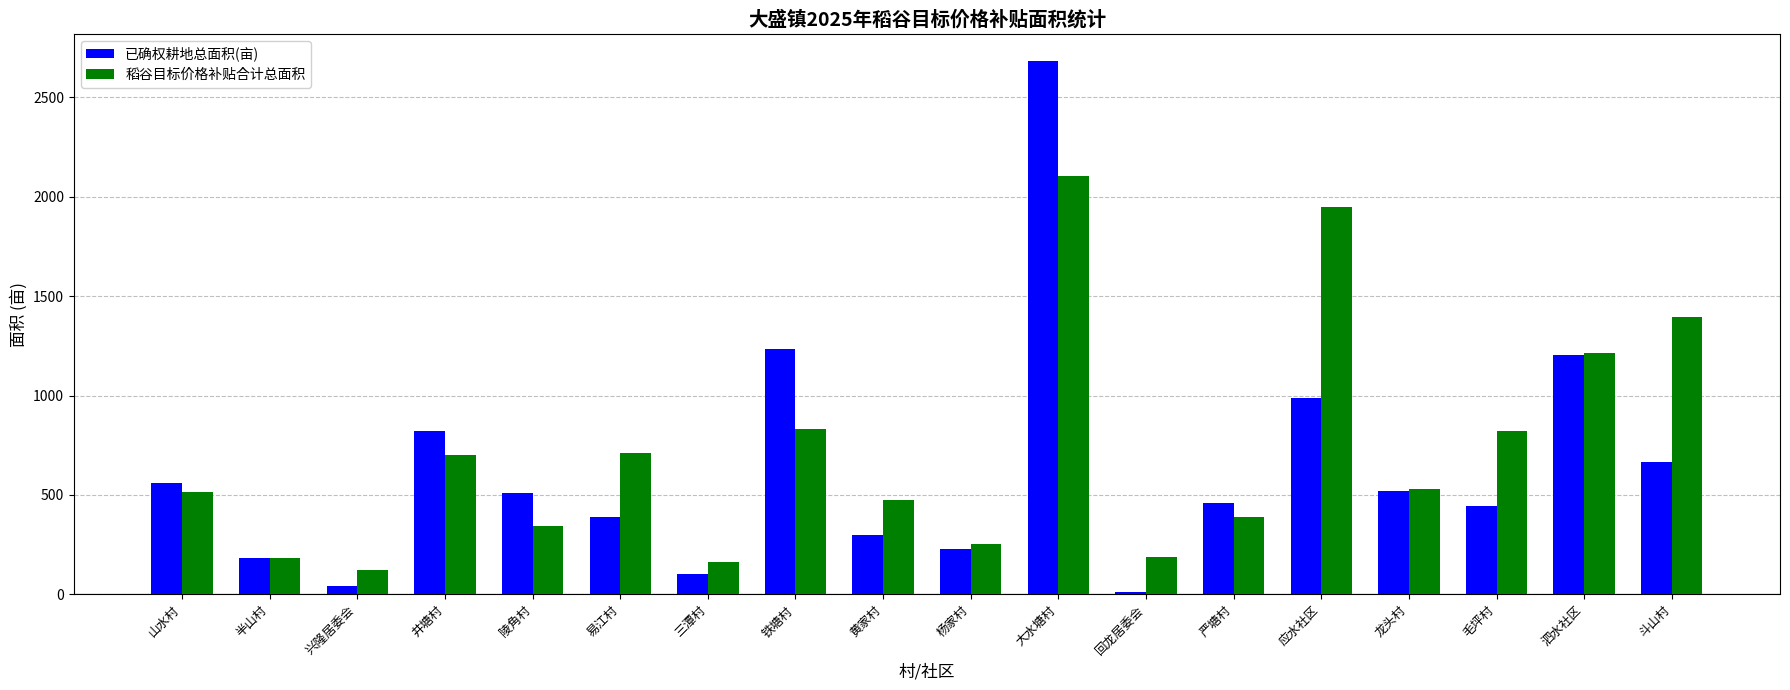

What is the difference between the 已确权耕地总面积(亩) values at 山水村 and 毛坪村?

113.5